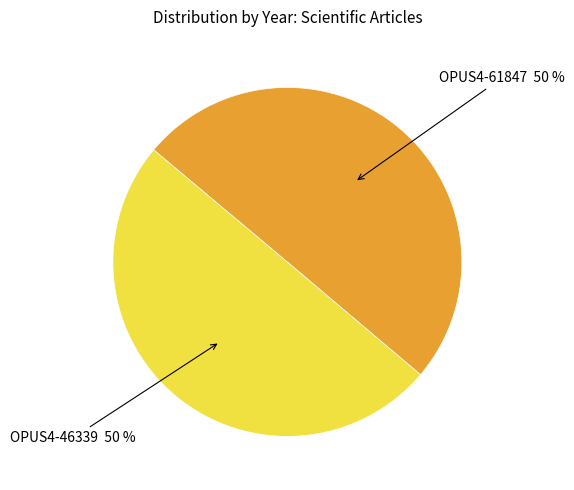

To the nearest percent, what is the average slice percentage?

50%